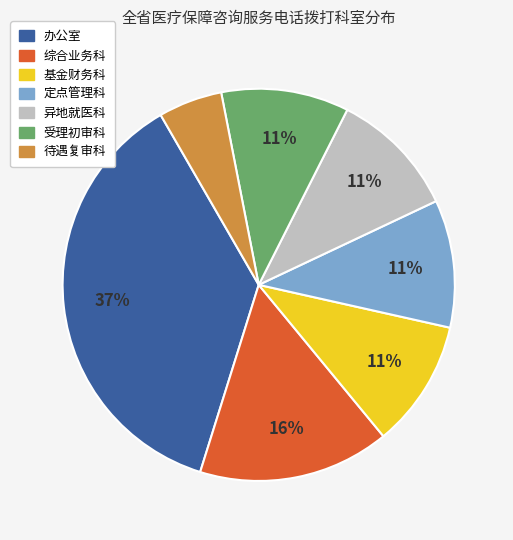

Is it true that 异地就医科 is 2% of the pie?

False